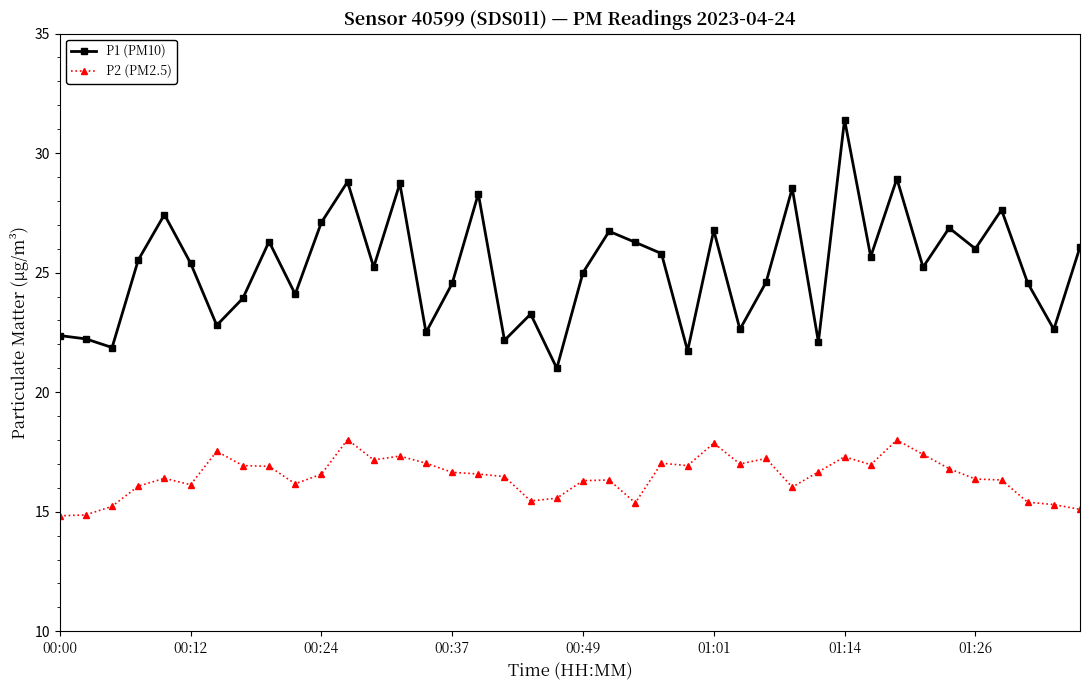

What is the difference between the maximum and minimum values in the P2 (PM2.5) series?

3.2